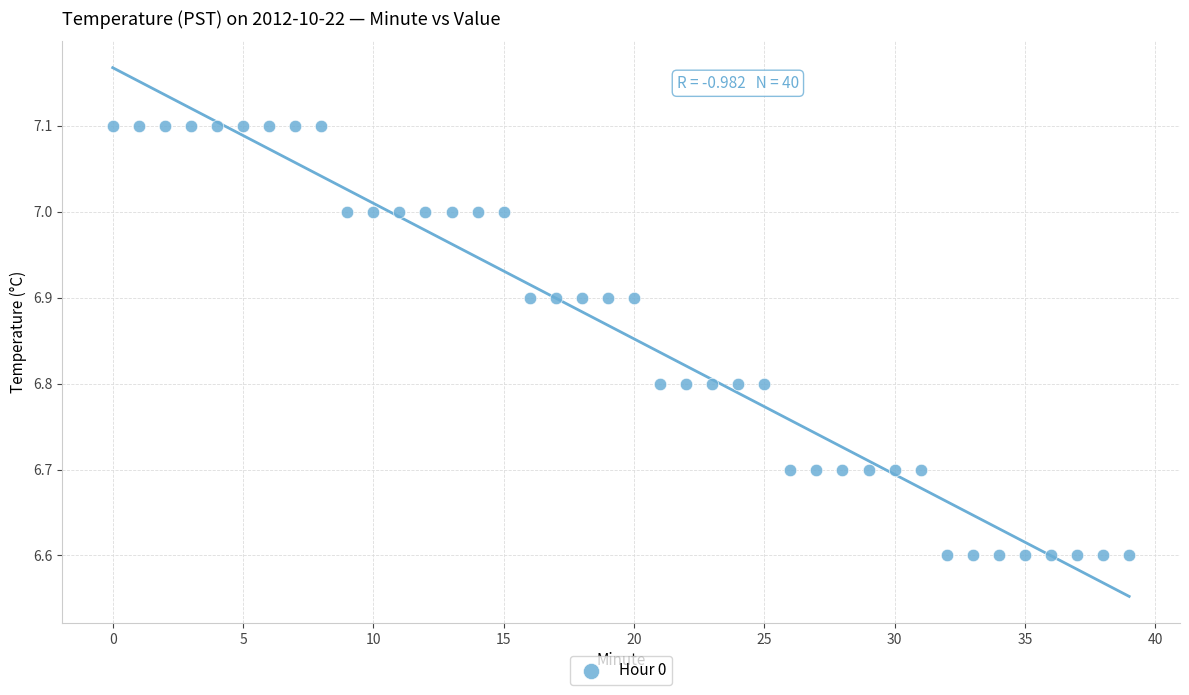

How many data points are displayed?

40